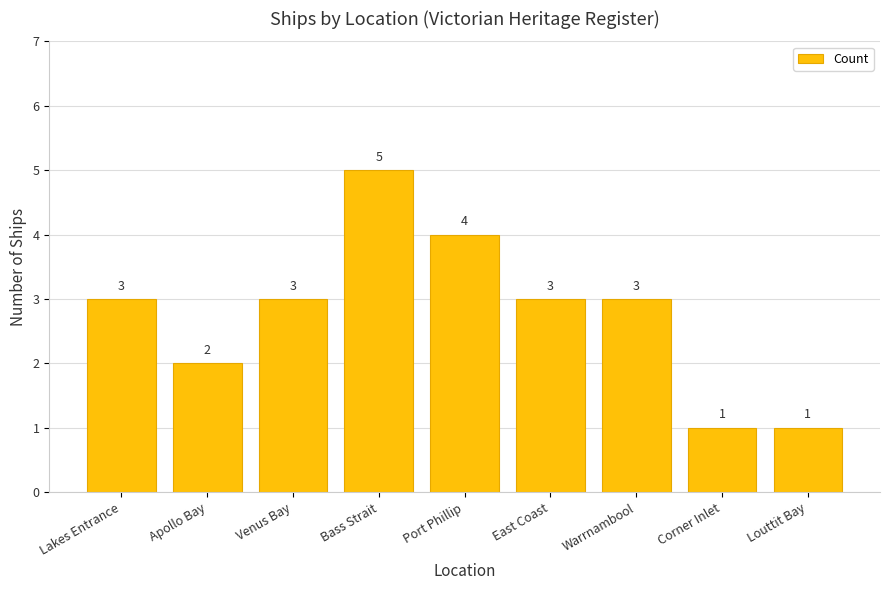

What is the greatest value displayed?

5